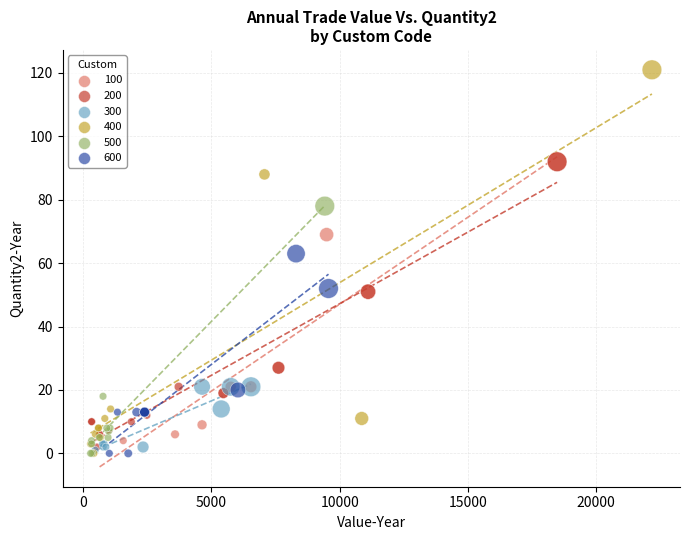

Which series reaches the maximum Y coordinate?

400